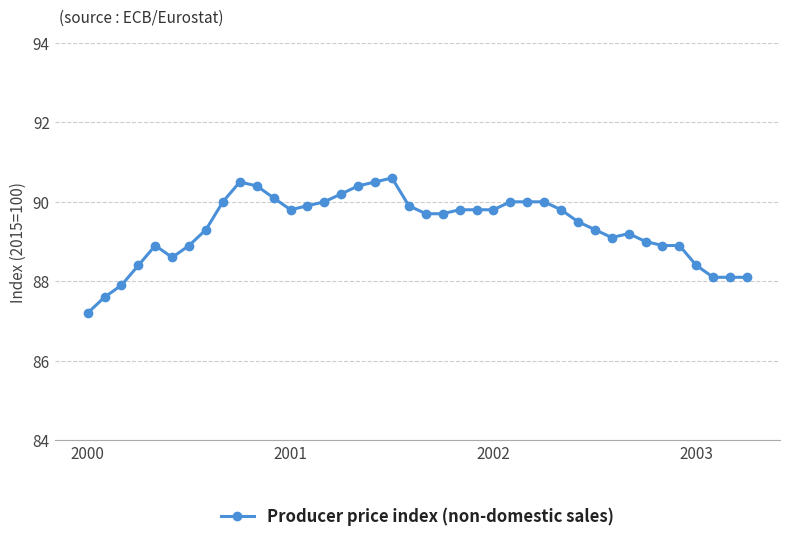

What is the value of the 9th point from the left?

90.0